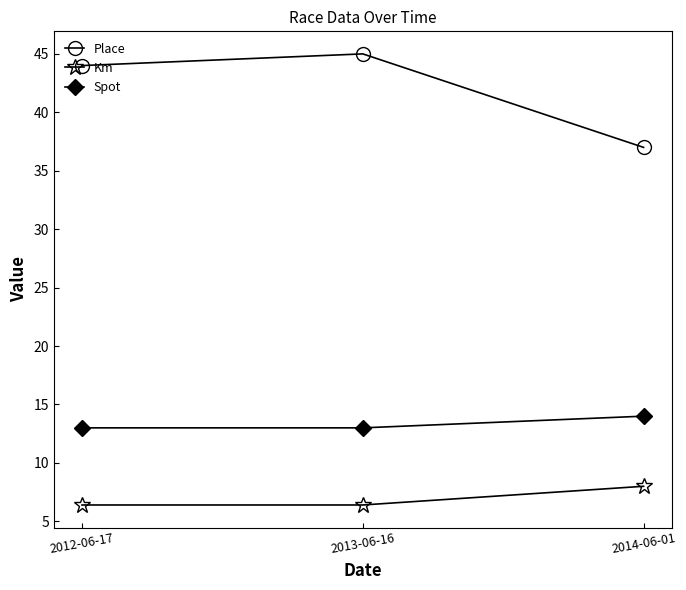

What position from the left is 2014-06-01?

3